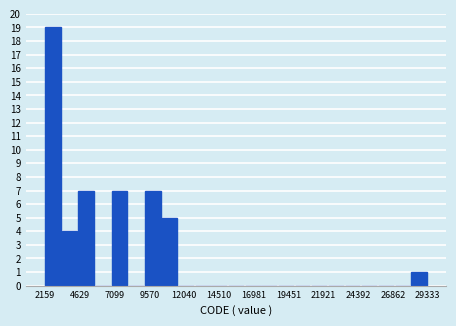

Around what value on the x-axis is the tallest bar? Give the approximate position of its centre, as read against the axis.

2500